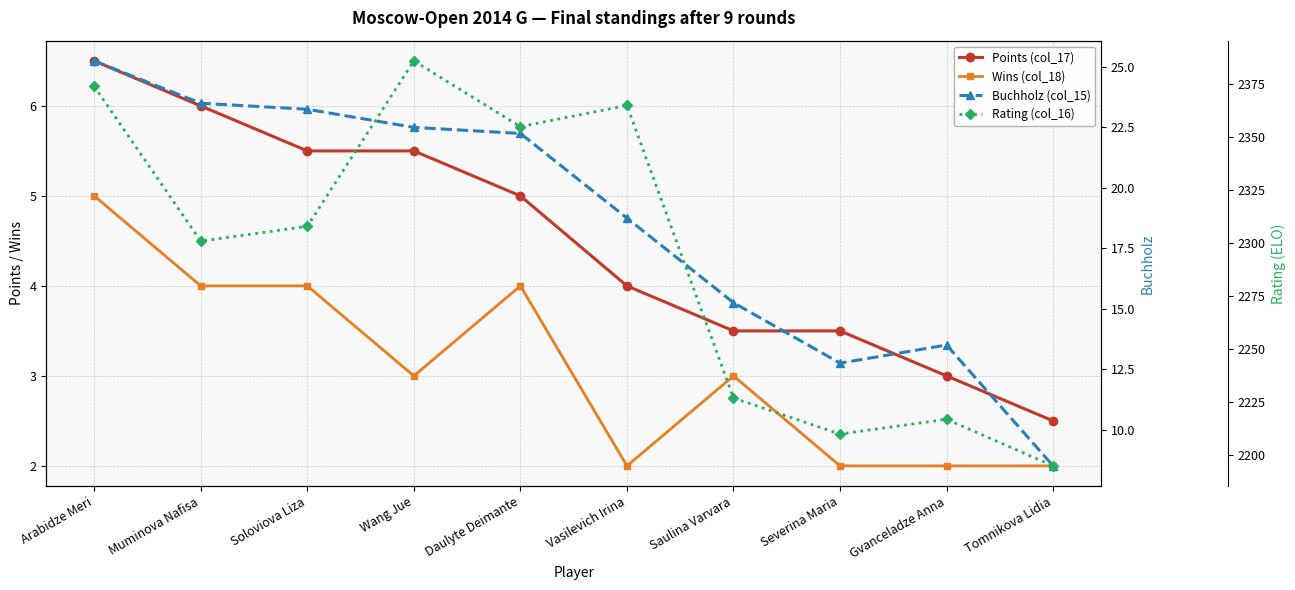

In Rating (col_16), how many points are lower than both neighbors (excluding endpoints)?

3